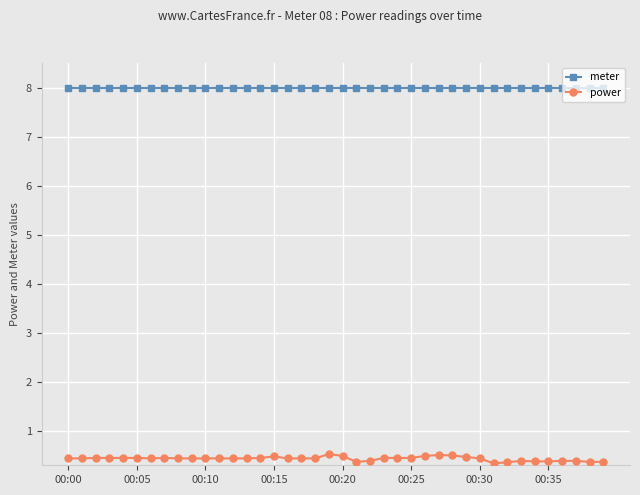

Which series has the largest total across all categories?

meter